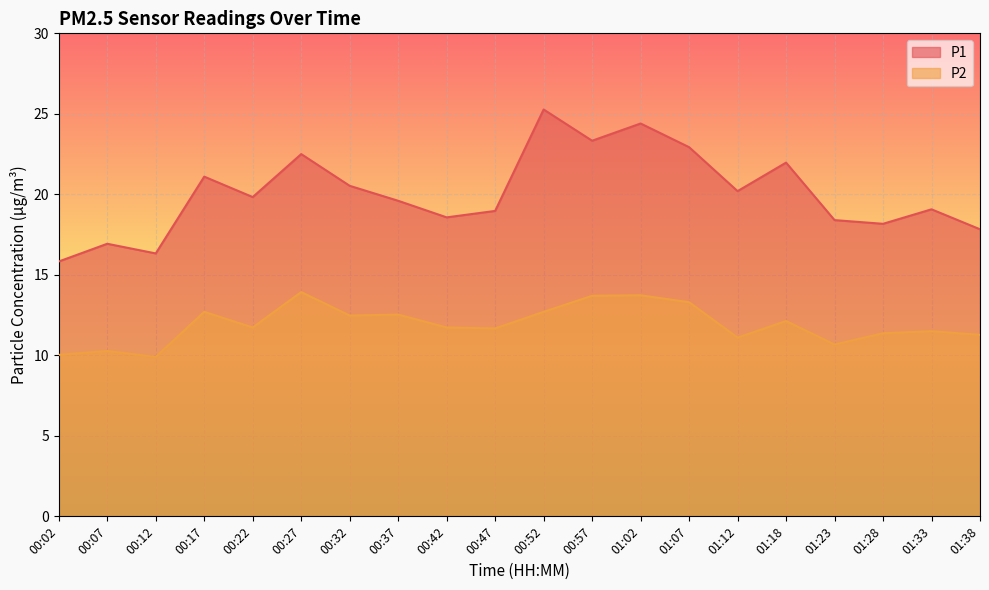

What is the difference between the maximum and minimum values in the P1 series?

9.4